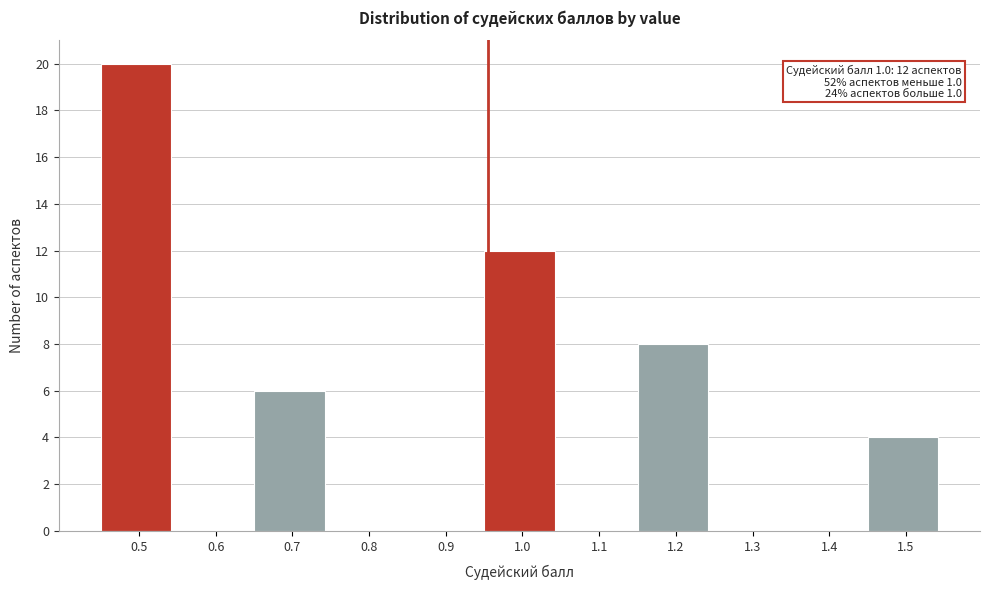

Reading right to left, extract all data points from this chart.

1.5=4	1.4=0	1.3=0	1.2=8	1.1=0	1.0=12	0.9=0	0.8=0	0.7=6	0.6=0	0.5=20